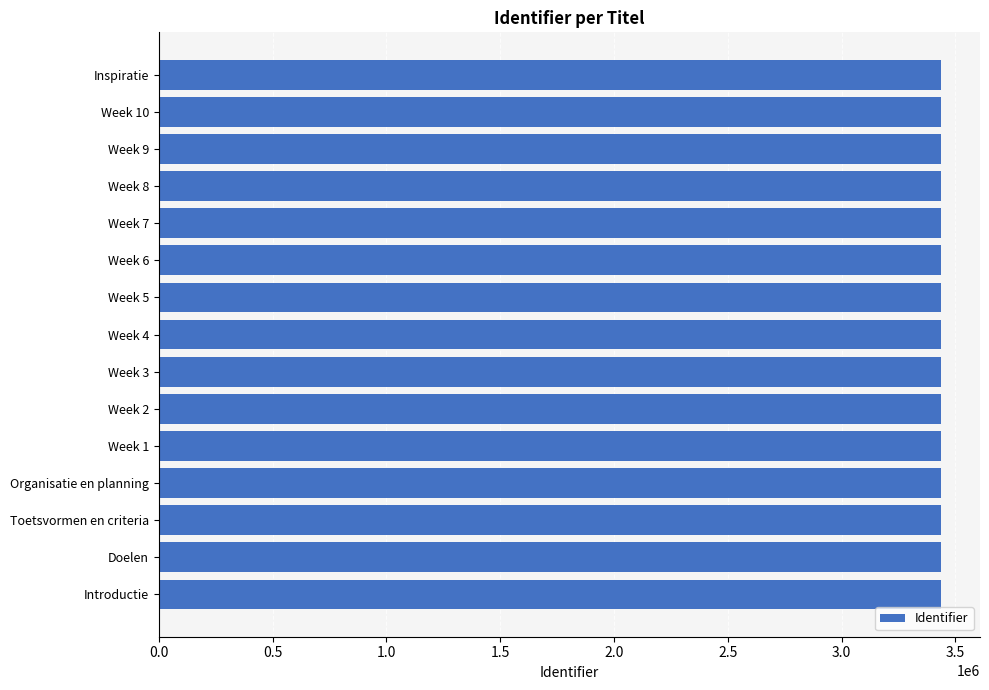

What is the maximum value shown in the chart?

3436139